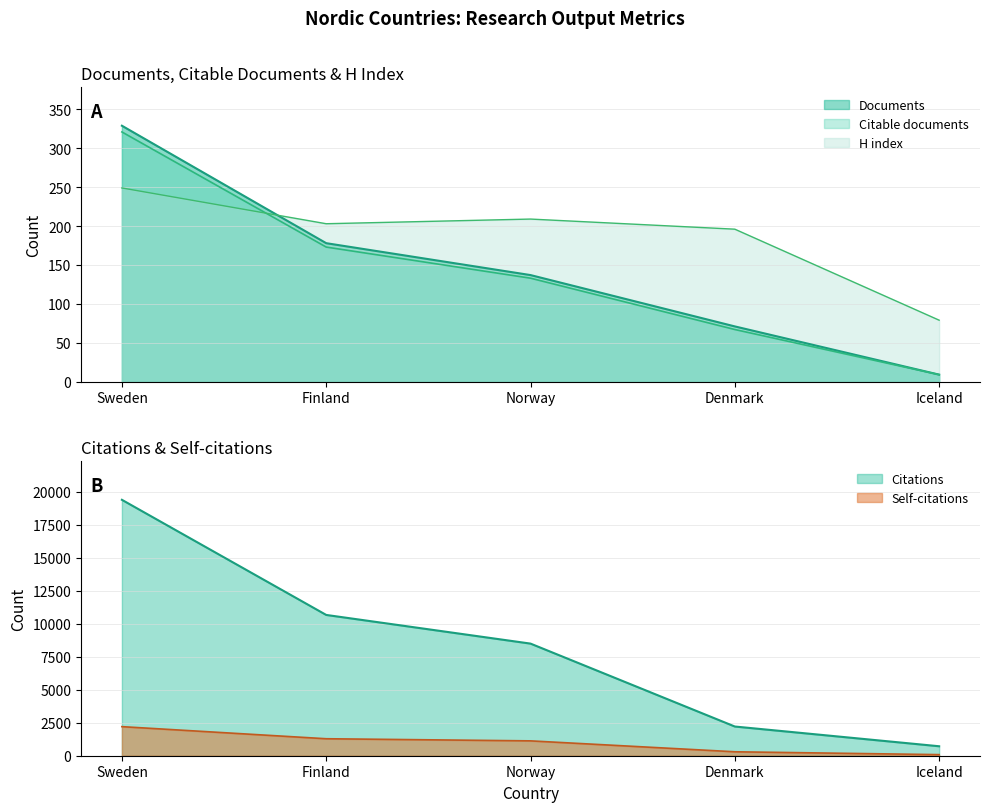

What is the difference between the maximum and minimum values in the H index series?

170